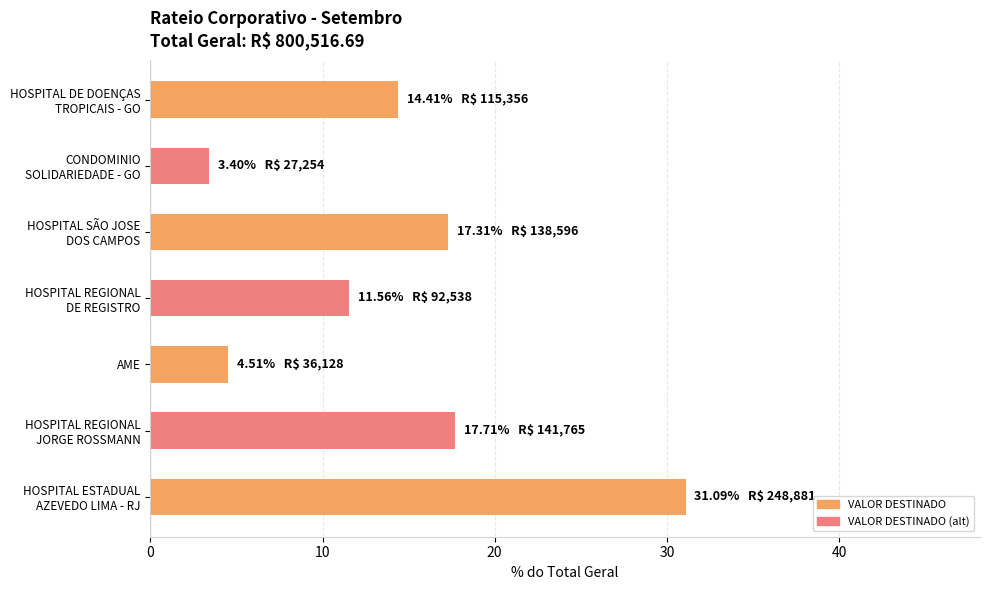

Does the chart contain any negative values?

No